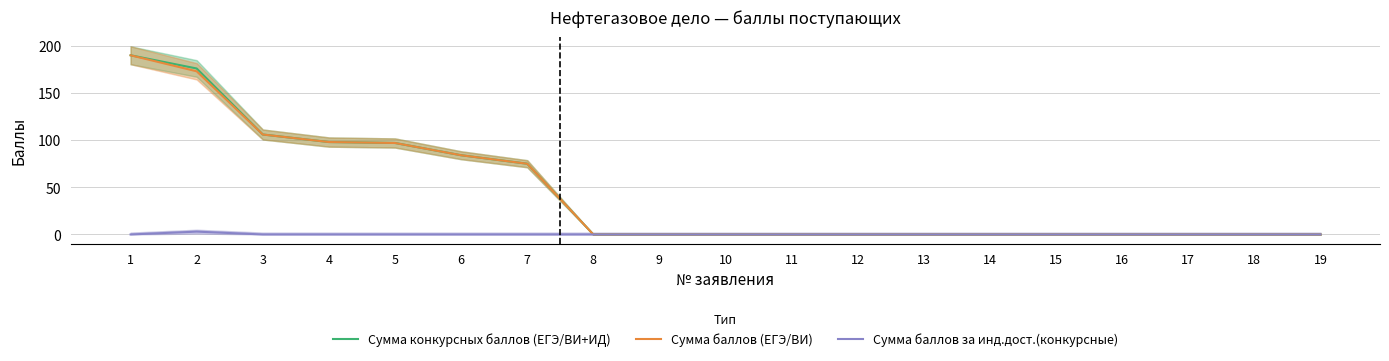

List the labels in order of Сумма баллов (ЕГЭ/ВИ) value, smallest first.

8, 9, 10, 11, 12, 13, 14, 15, 16, 17, 18, 19, 7, 6, 5, 4, 3, 2, 1